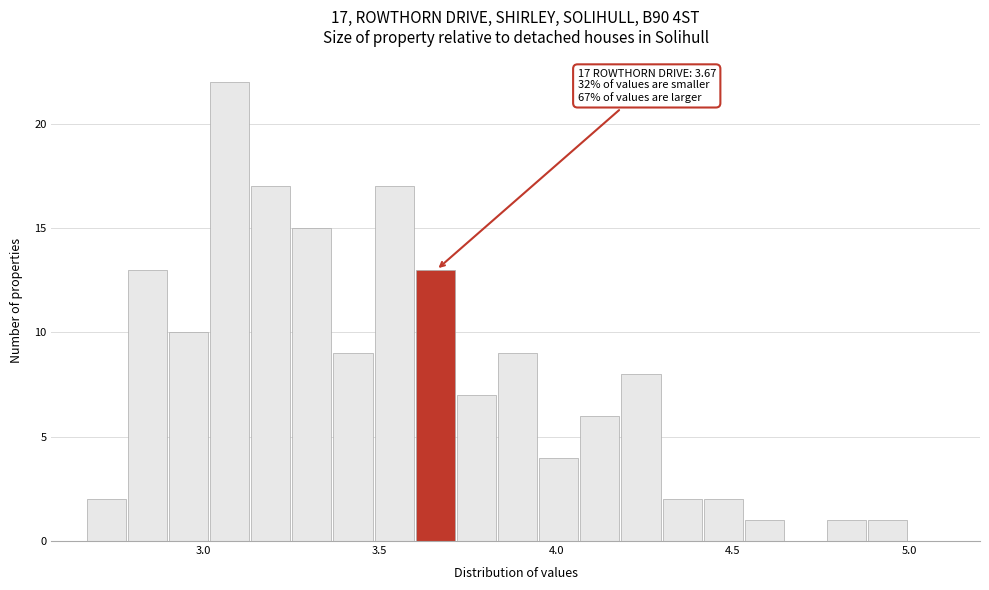

Read against the x-axis, roughly where is the centre of the tallest bar?

3.05